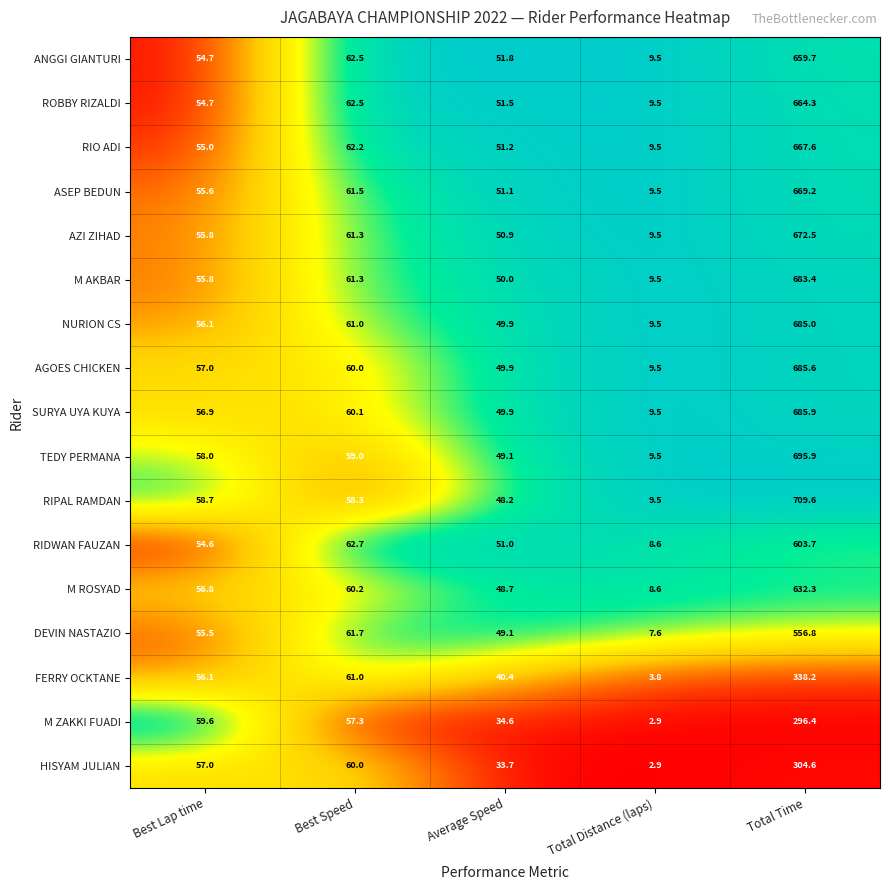

What is the difference between the maximum and minimum values in the ASEP BEDUN series?

659.7